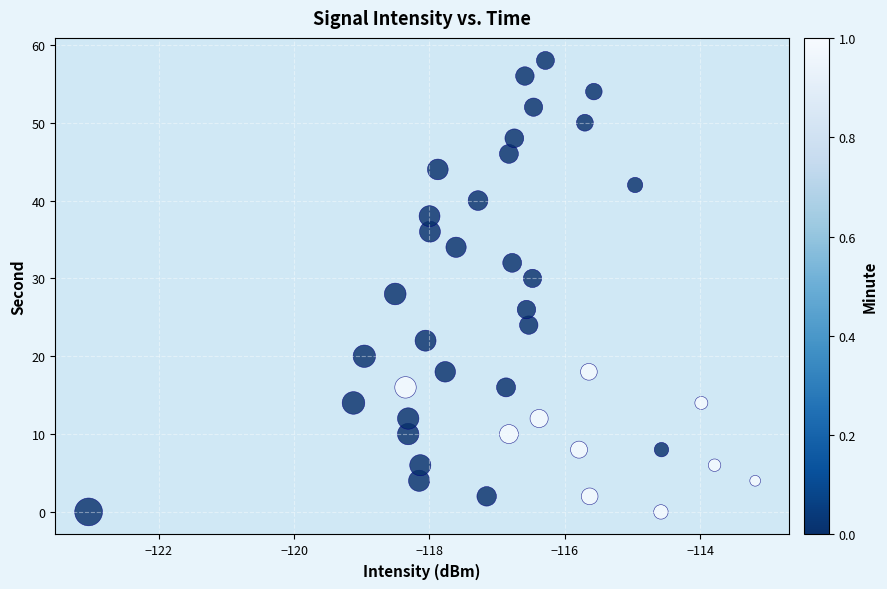

What is the range of Y values (max minus min)?

58